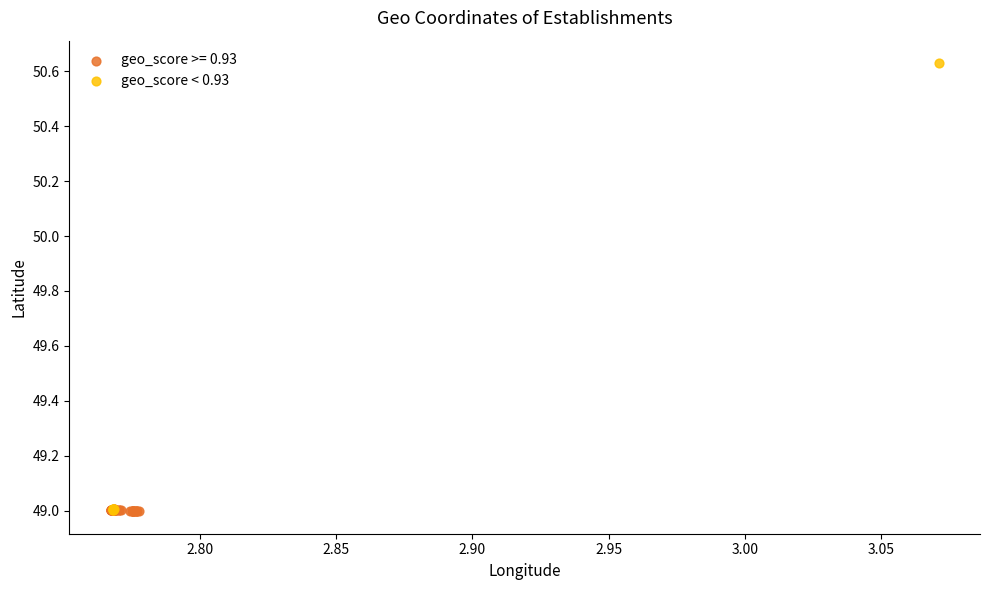

Which series has the largest Y range (max minus min)?

geo_score < 0.93